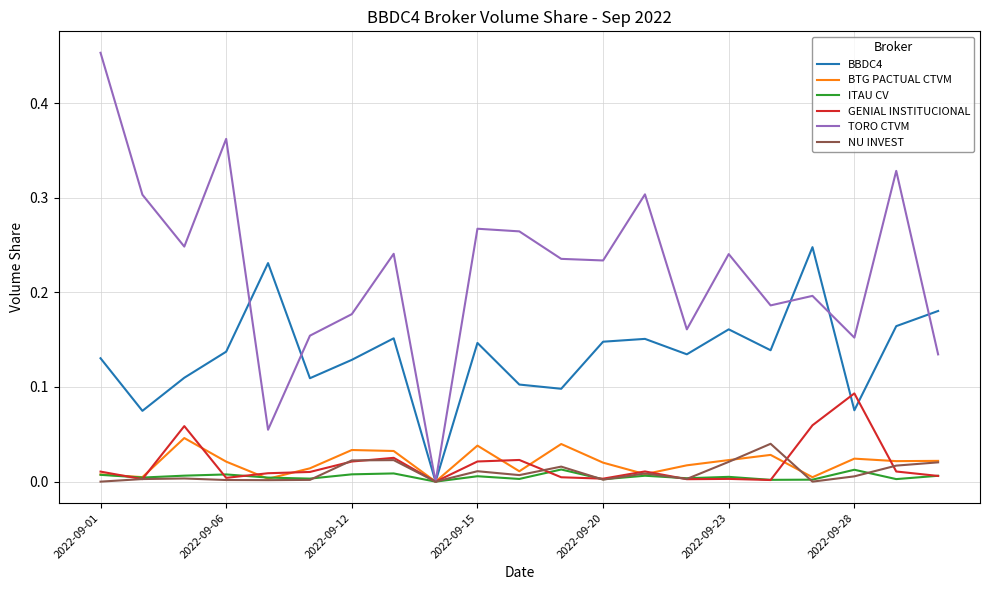

Which series has the largest total across all categories?

TORO CTVM